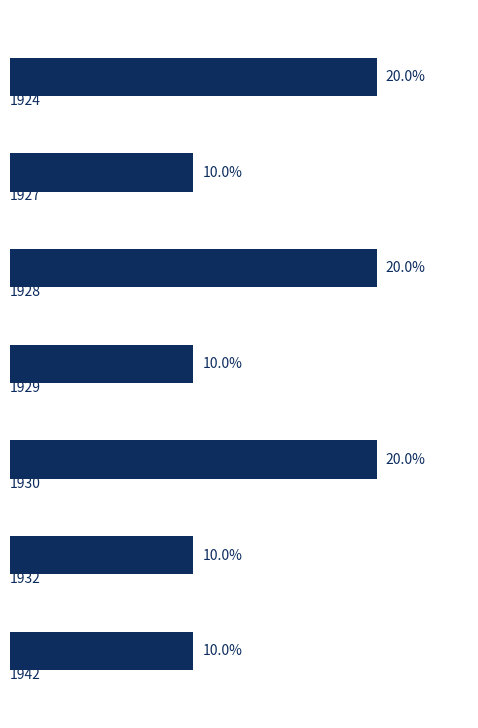

How many values are between 10 and 20?

7